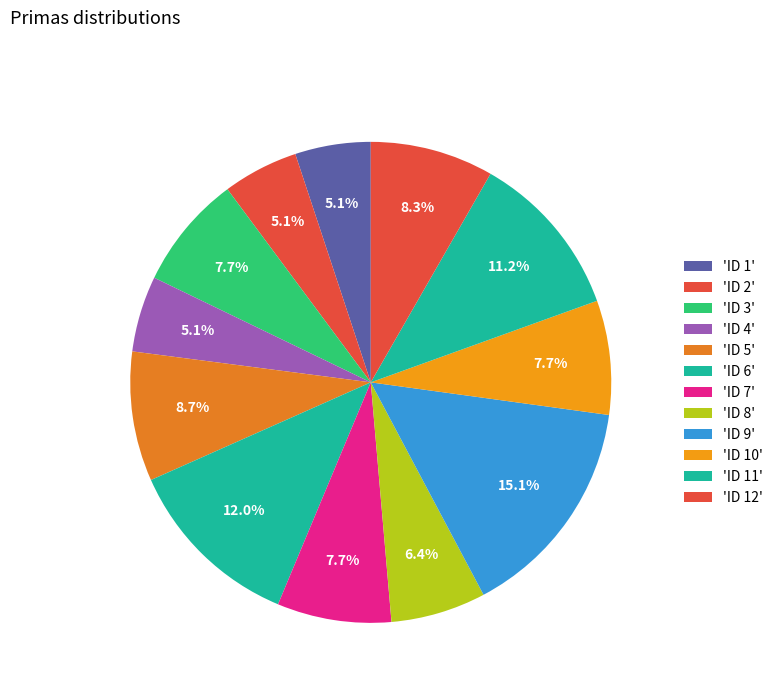

How many segments does this pie chart have?

12